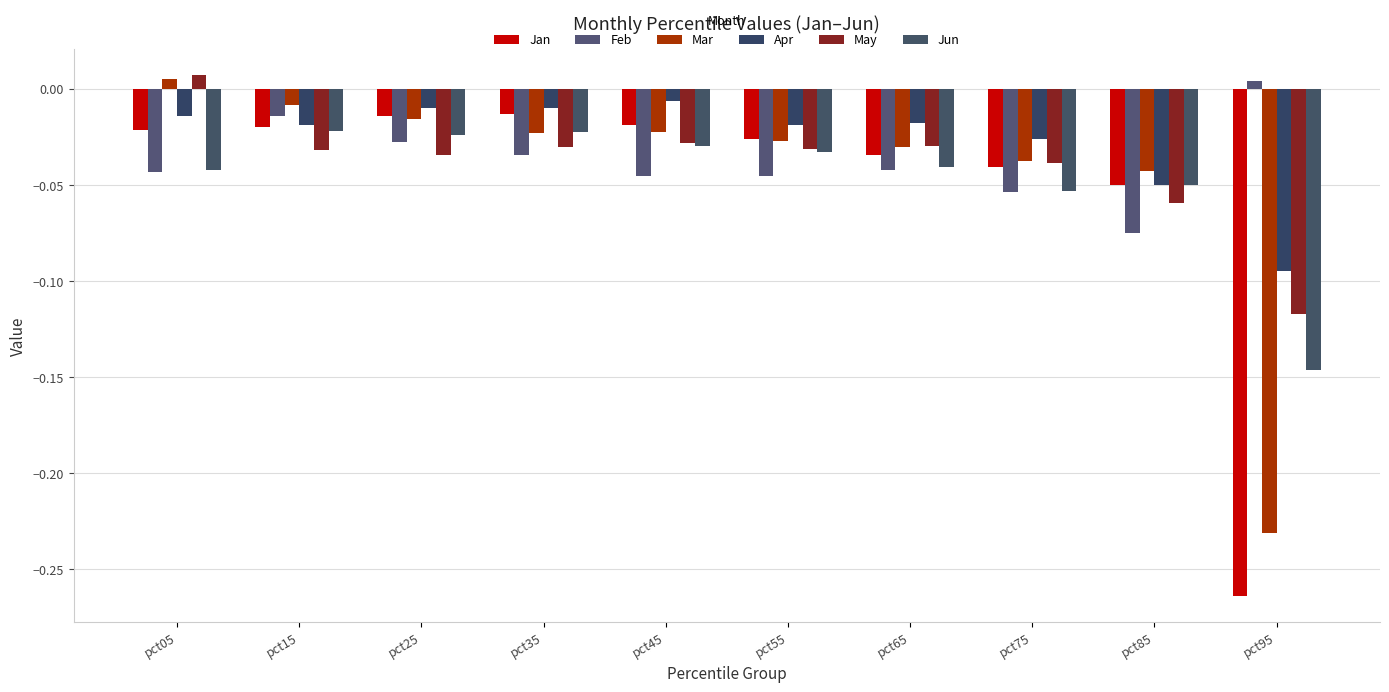

Where is Jan nearest to the value 0?

pct35